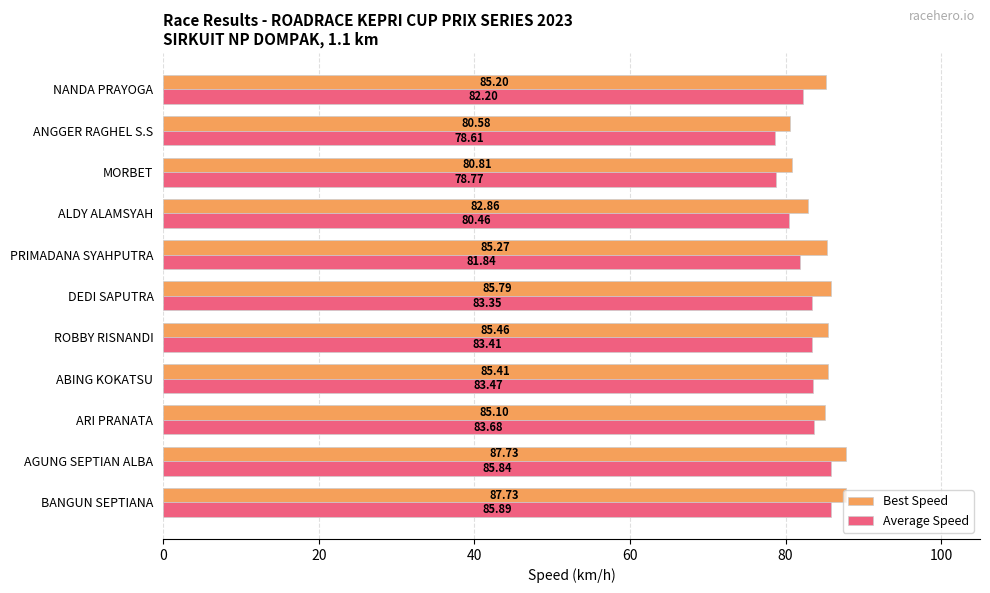

Which label corresponds to the smallest value in the chart?

ANGGER RAGHEL S.S